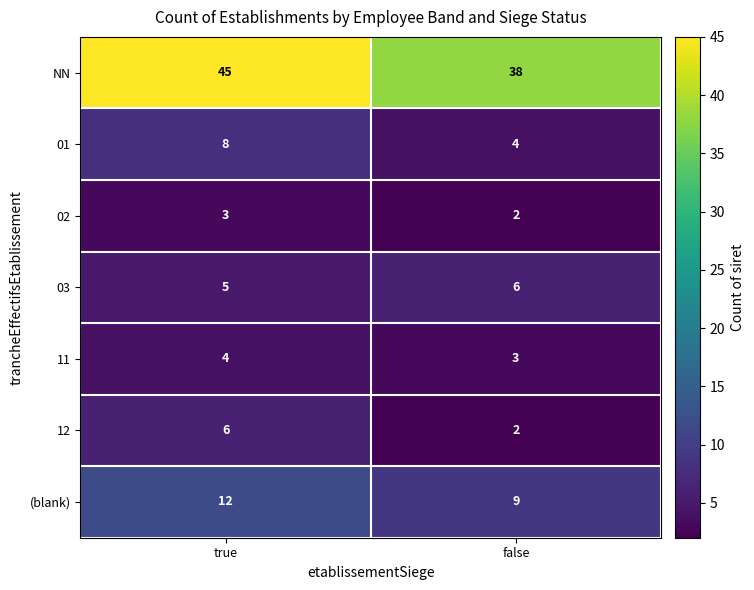

What is the sum of all 01 values?

12